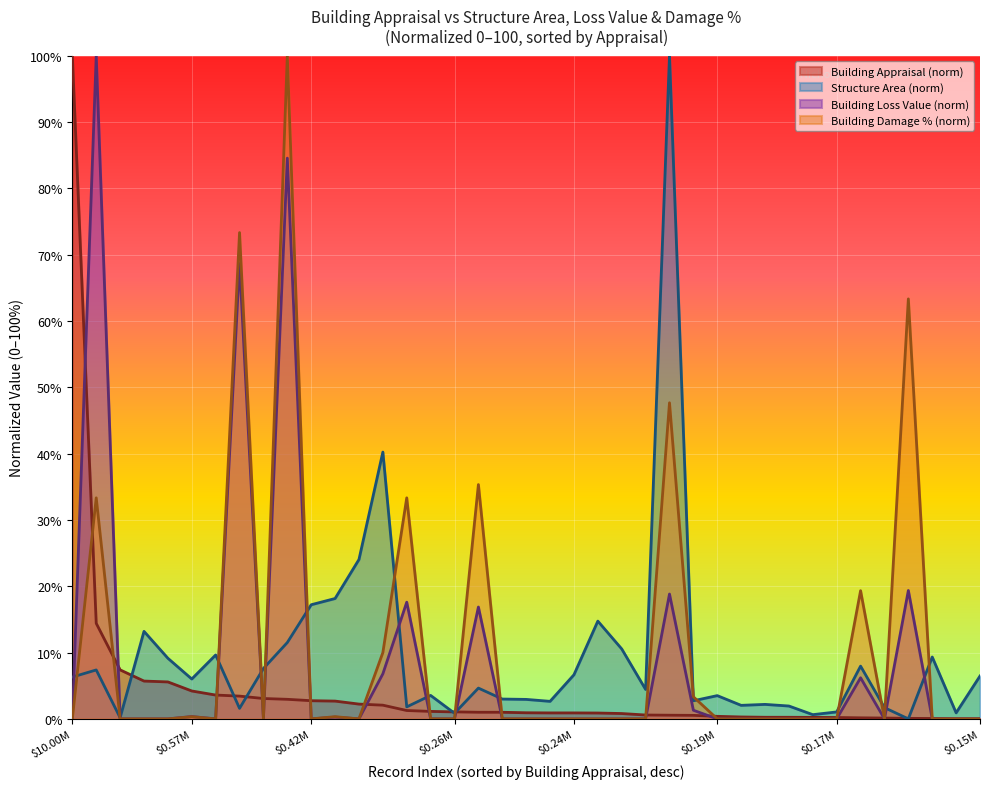

What is the difference between the maximum and minimum values in the Building Appraisal series?

100.0